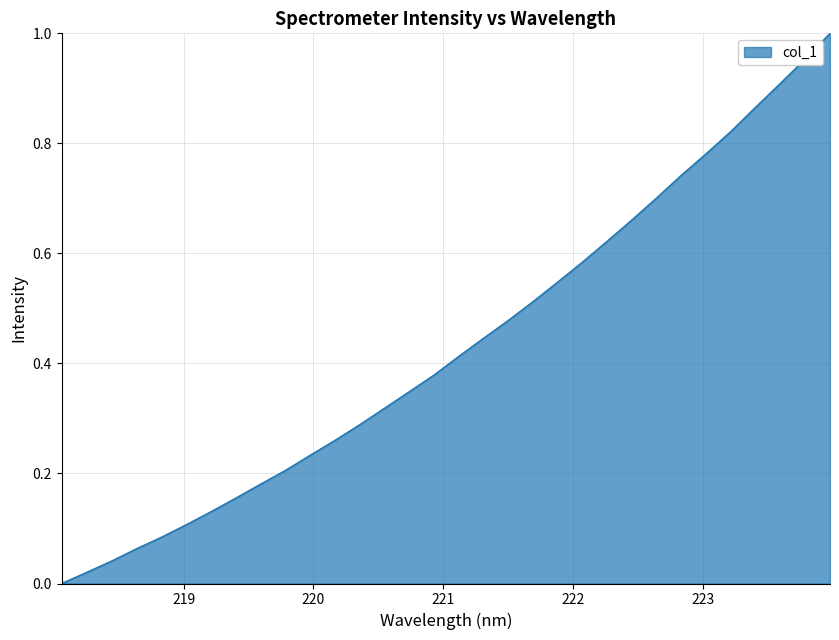

Rank the categories by value from lowest to highest.

218.0596, 218.2508, 218.442, 218.6332, 218.8244, 219.0156, 219.2067, 219.3979, 219.589, 219.7801, 219.9712, 220.1623, 220.3533, 220.5444, 220.7354, 220.9264, 221.1174, 221.3083, 221.4993, 221.6902, 221.8812, 222.0721, 222.263, 222.4538, 222.6447, 222.8355, 223.0264, 223.2172, 223.408, 223.5987, 223.7895, 223.9802